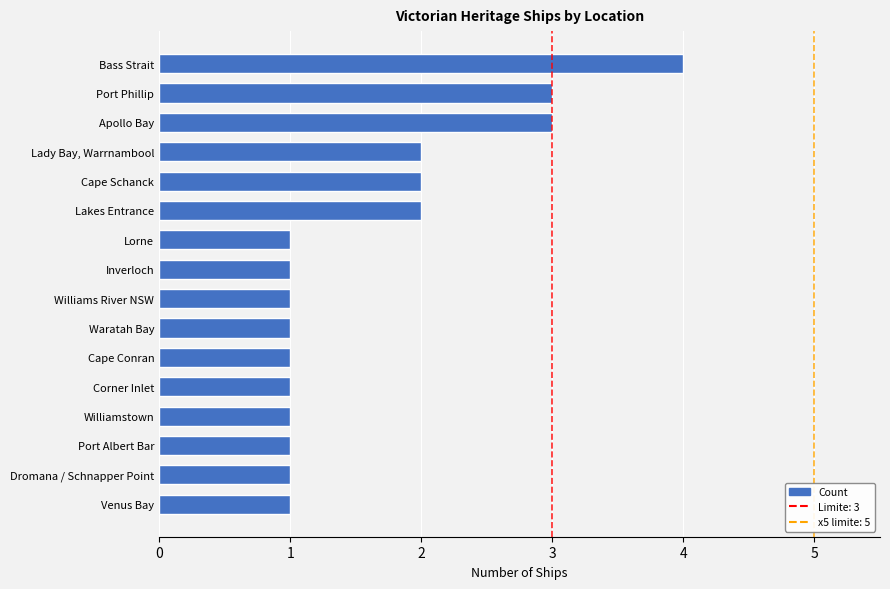

Count the values in the range 1 to 2.

13